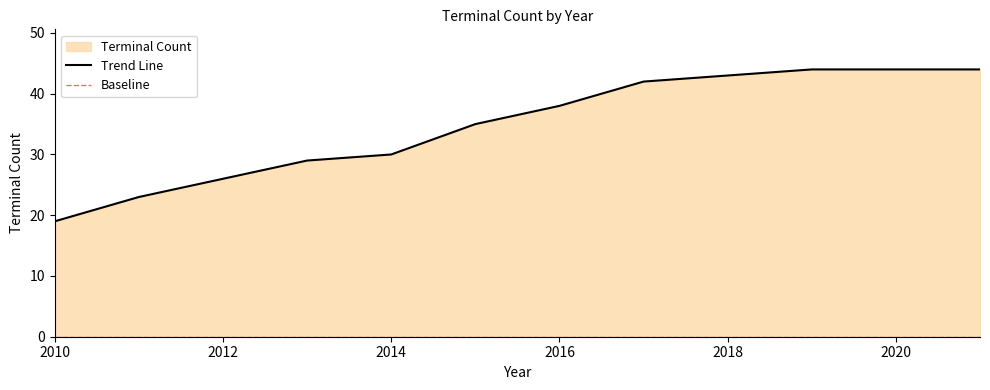

Where is the data nearest to the value 31?

2014